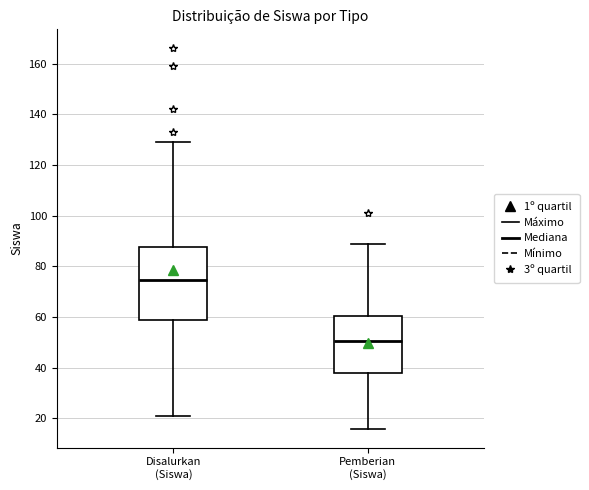

Reading left to right, transcribe this box plot: for each box, give where its median line is, the range the box spans, and where its two whiskers end, as read against the y-axis. The values are not printed on the chart, so give them approximately, as read against the axis.

Disalurkan (Siswa): median 74, box 60 to 88, whiskers 22 to 130
Pemberian (Siswa): median 50, box 38 to 60, whiskers 16 to 90